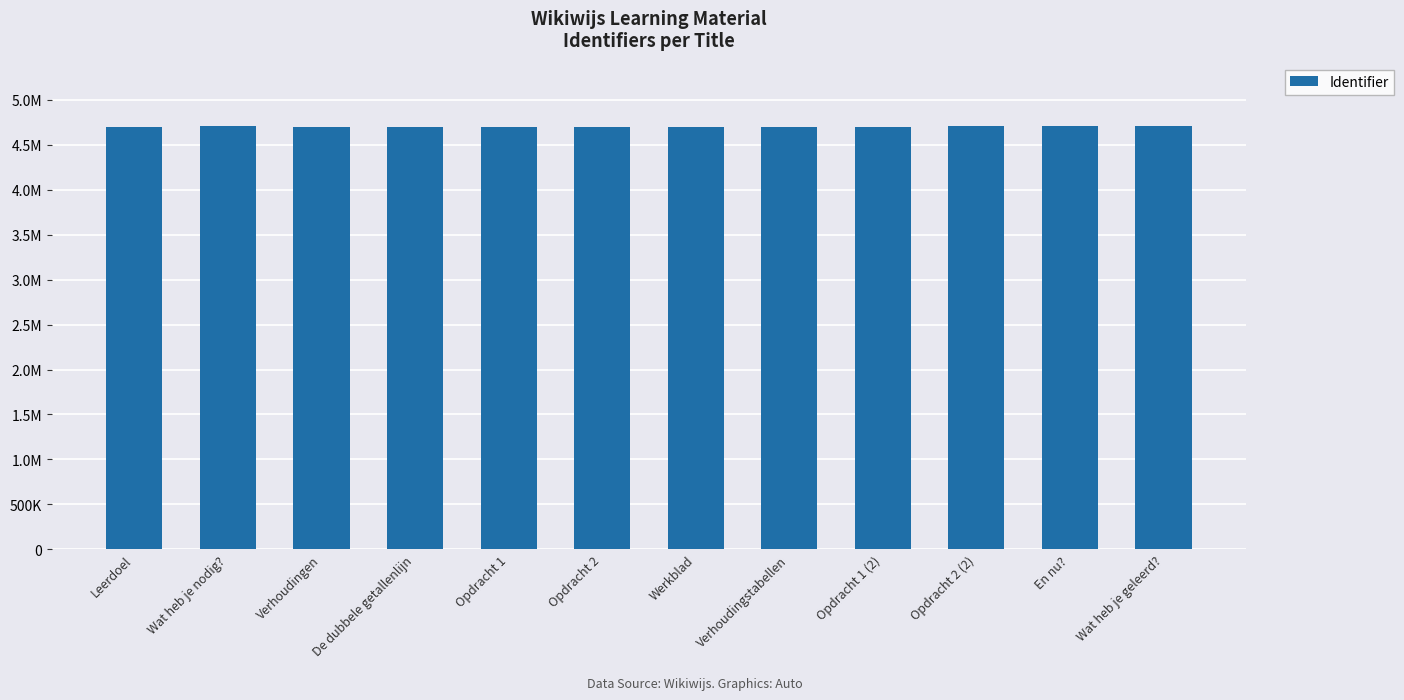

True or false: the data shows 4709024 at Wat heb je geleerd?.

True